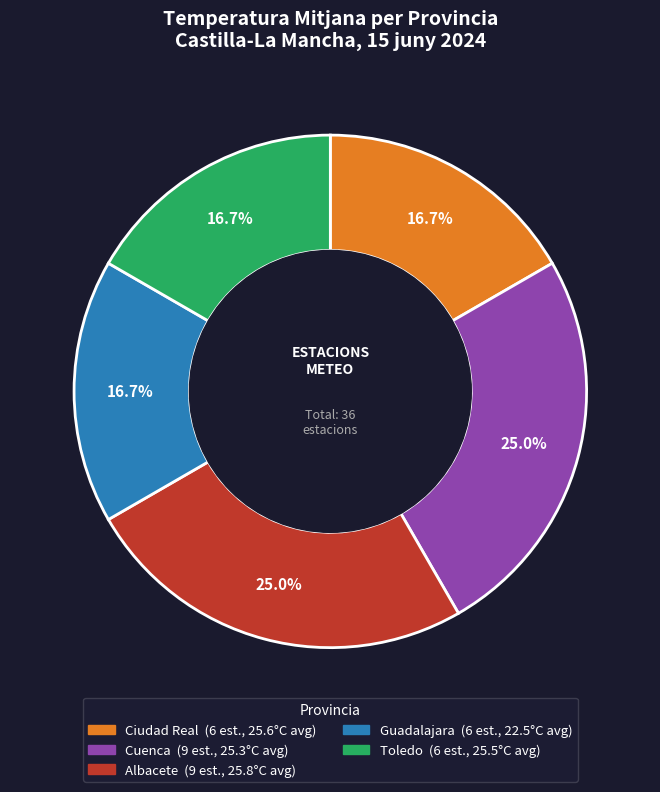

To the nearest percent, what is the difference between the largest and smallest slice percentages?

8%